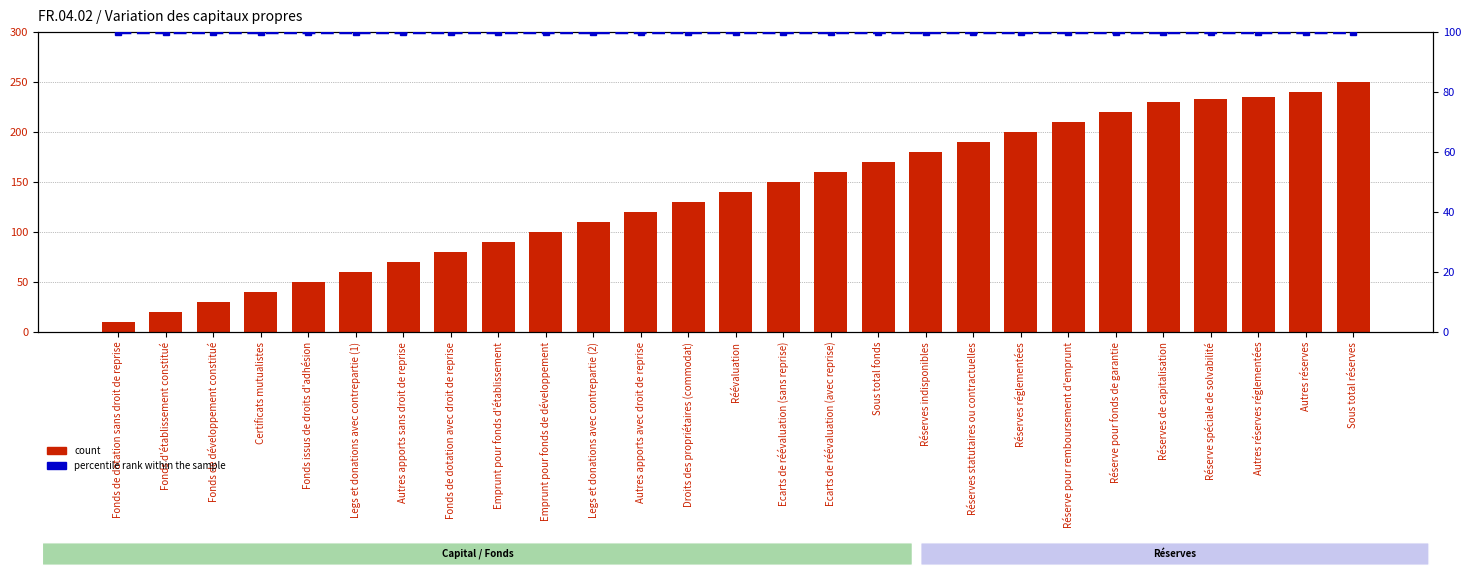

Reading right to left, extract all data points from this chart.

count: 250	240	235	233	230	220	210	200	190	180	170	160	150	140	130	120	110	100	90	80	70	60	50	40	30	20	10
percentile rank within the sample: 100	100	100	100	100	100	100	100	100	100	100	100	100	100	100	100	100	100	100	100	100	100	100	100	100	100	100